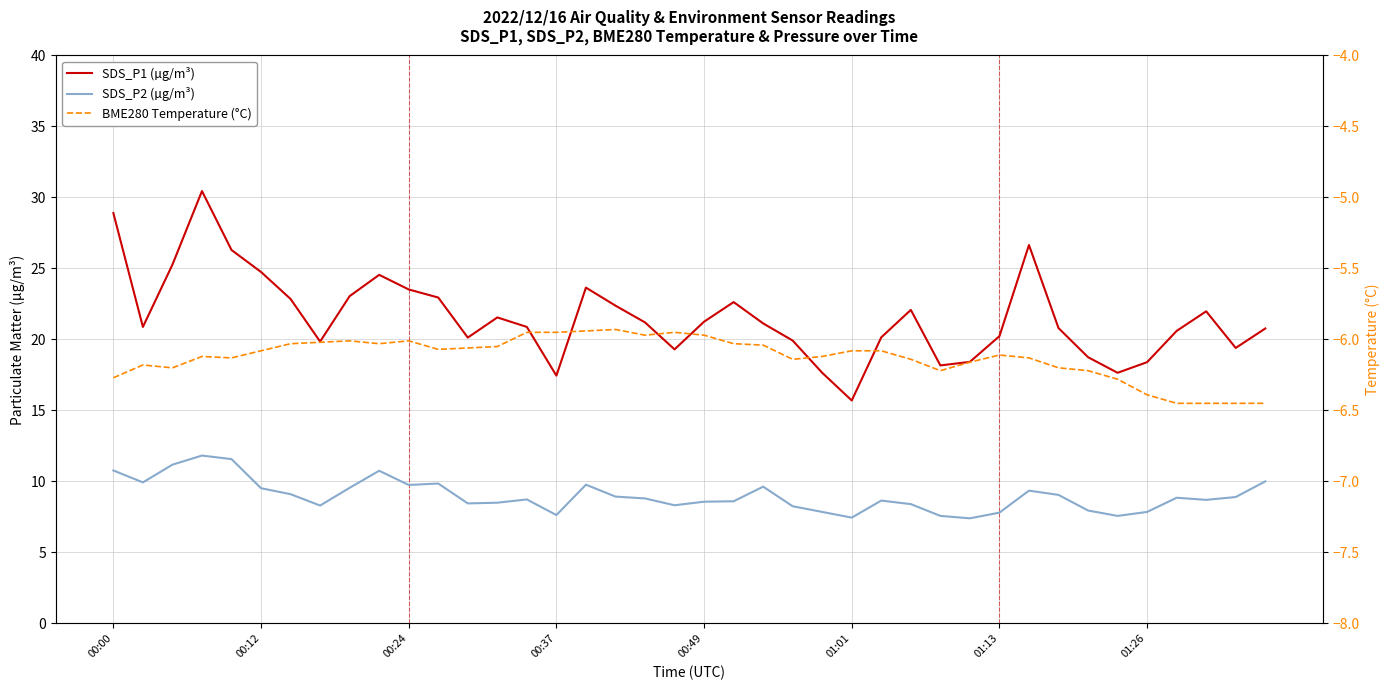

Where does the BME280 Temperature (°C) series first go above -6?

14